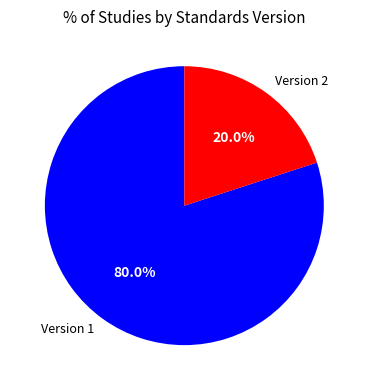

Does Version 2 represent more than half of the total?

No